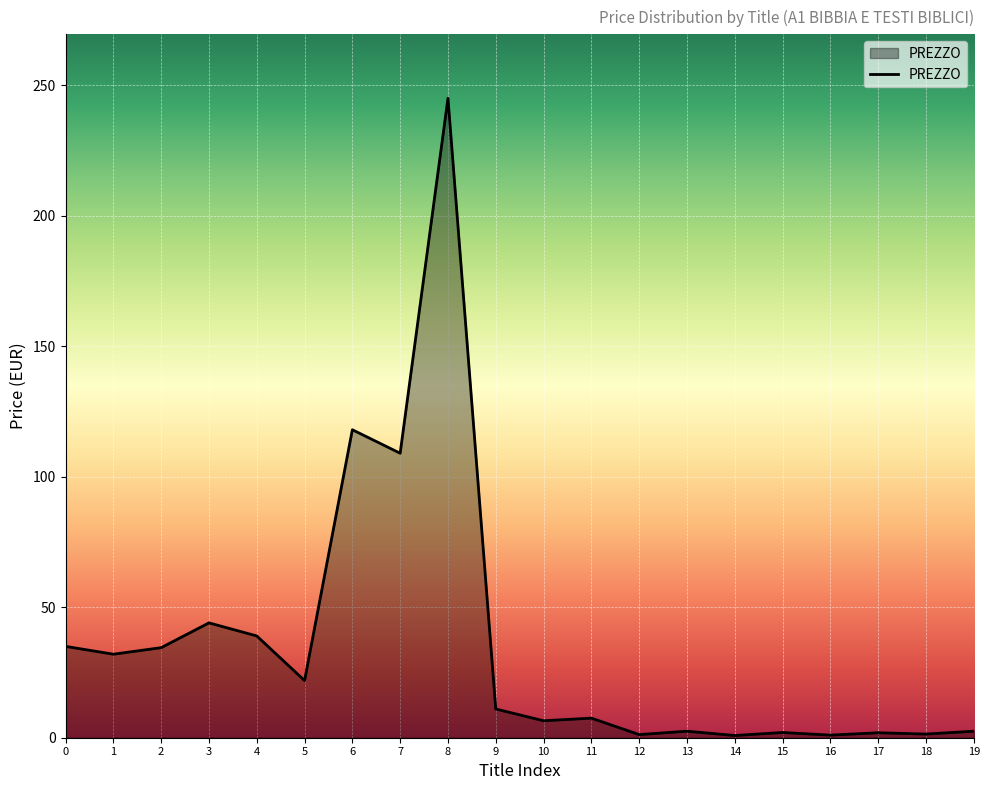

Count the number of data series in this chart.

1